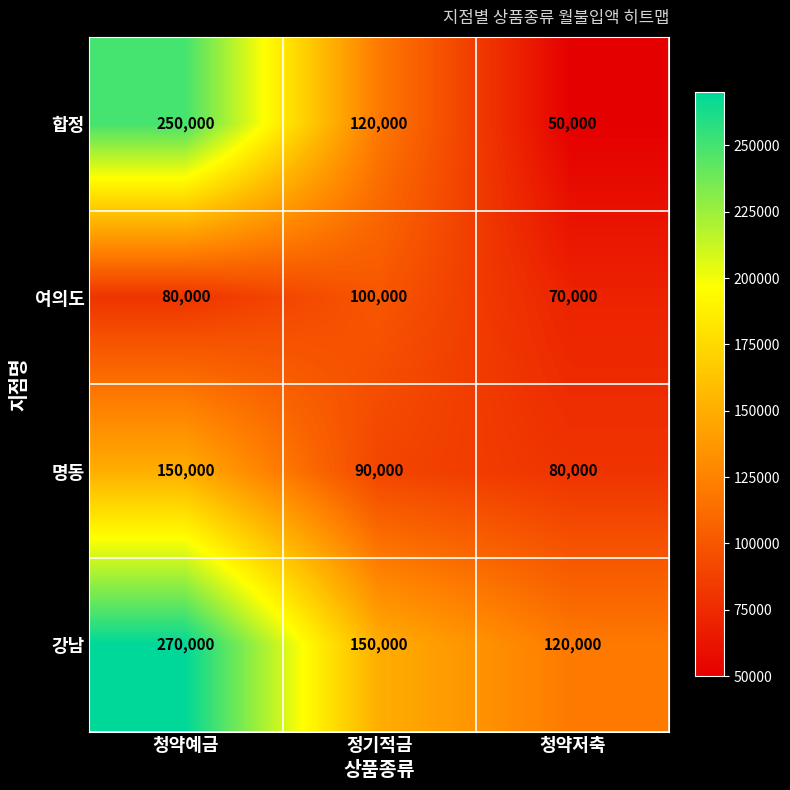

What is the total value across all series at 청약예금?

750000